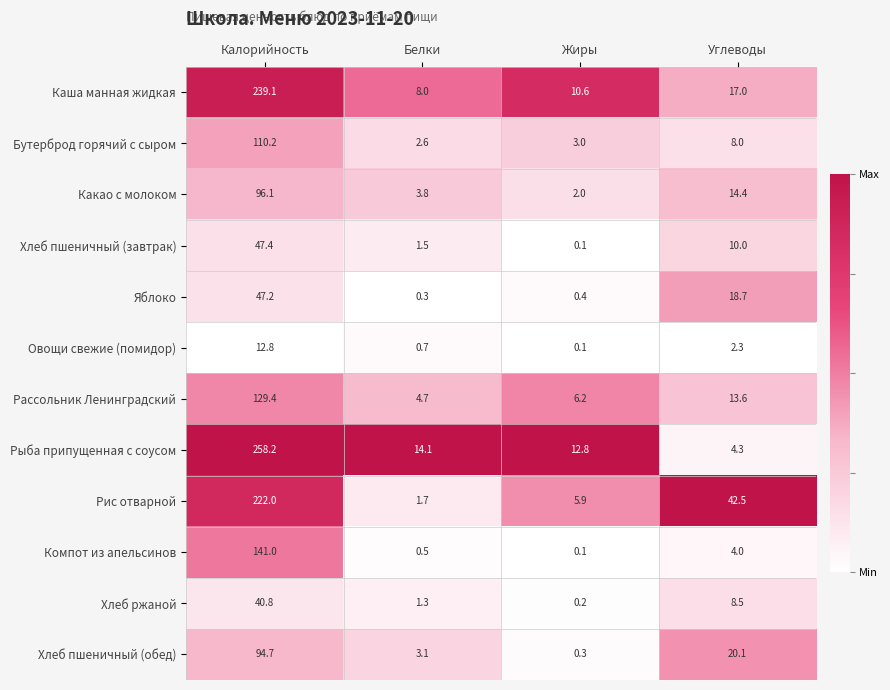

What is the average value of the Овощи свежие (помидор) series?

4.0